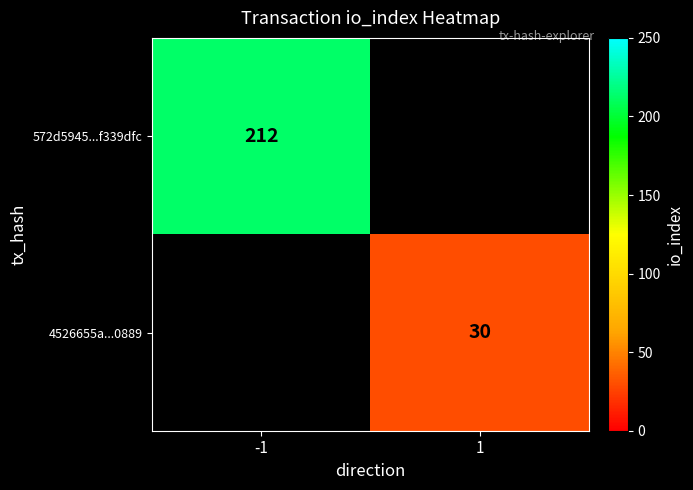

The value of 4526655a...0889 at 1 is 30. True or false?

True